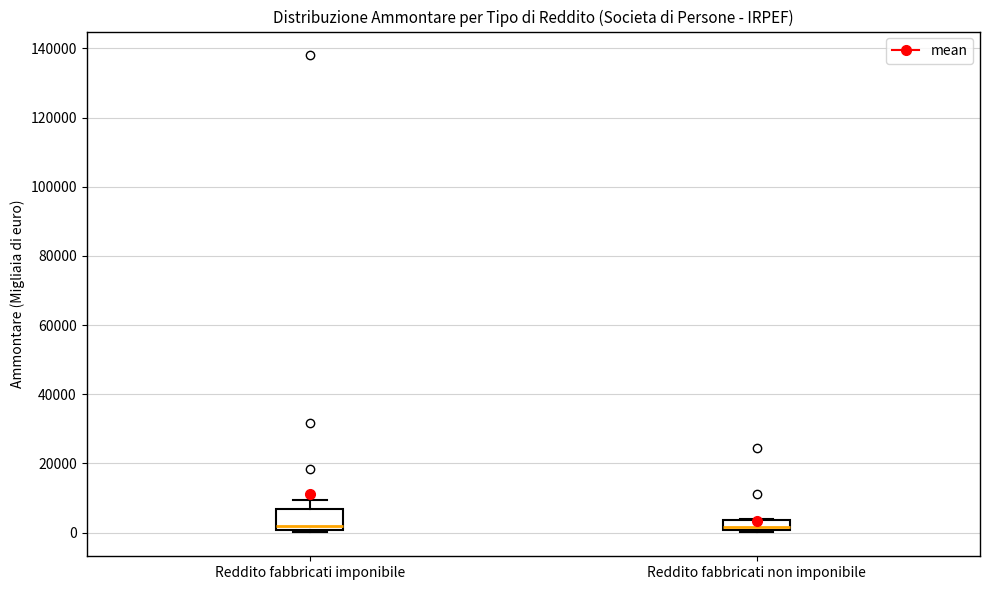

Reading left to right, read every box against the y-axis: the position of its median line, the range the box covers, and the ends of its whiskers. The values are not printed on the chart, so give them approximately, as read against the axis.

Reddito fabbricati imponibile: median 2000, box 0 to 6000, whiskers 0 (just below the box's lower edge) to 10000
Reddito fabbricati non imponibile: median 2000, box 0 to 4000, whiskers 0 to 4000